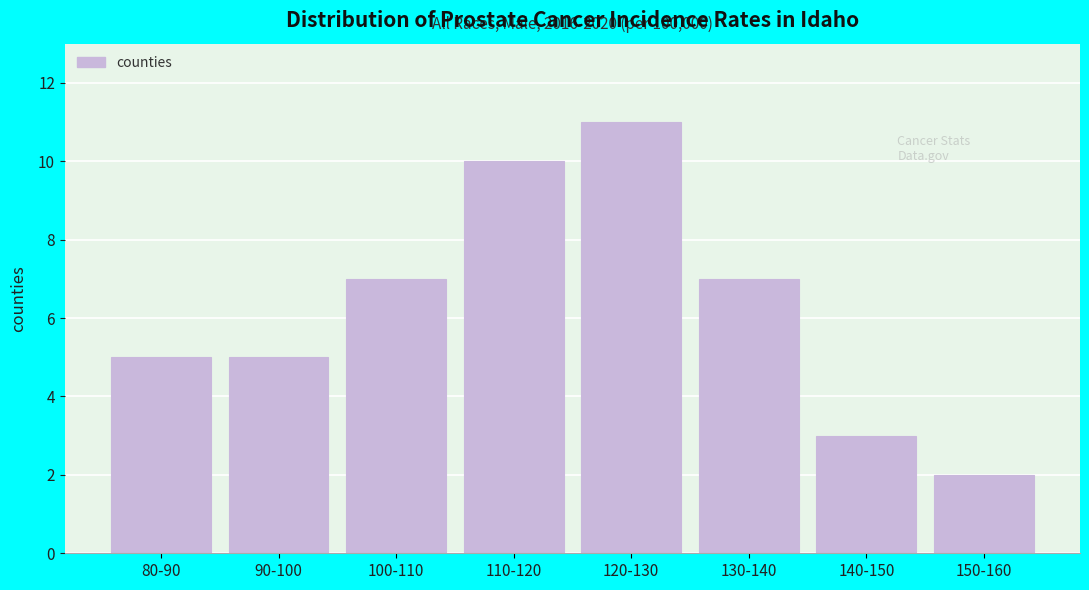

Reading left to right, what are all the values shown in this chart?

80-90=5	90-100=5	100-110=7	110-120=10	120-130=11	130-140=7	140-150=3	150-160=2